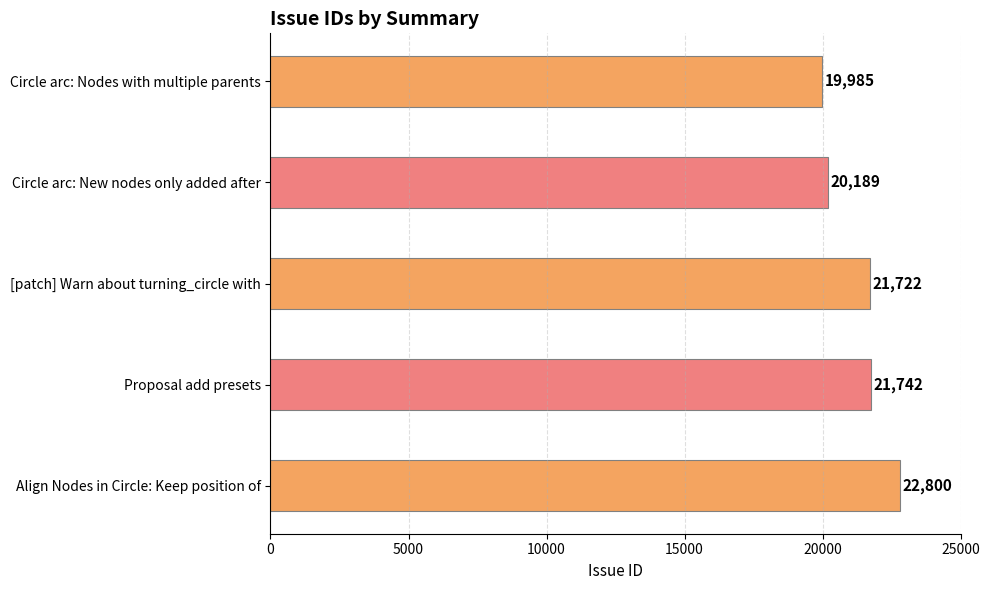

What is the sum of all values?

106438